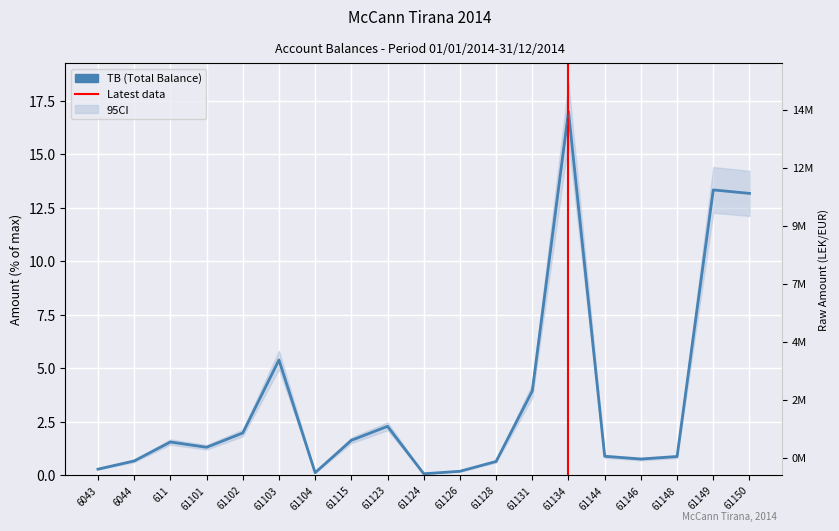

Which series changed the most between 6044 and 611?

Taxable